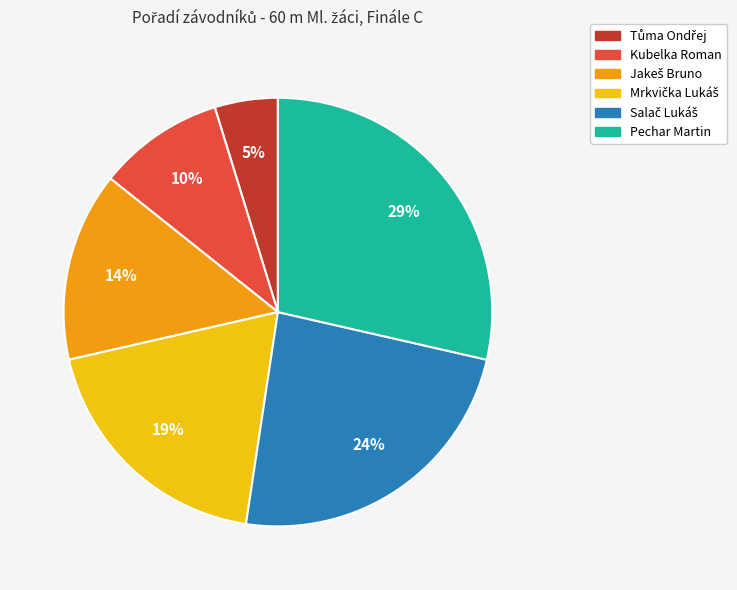

To the nearest percent, what is the average slice percentage?

17%